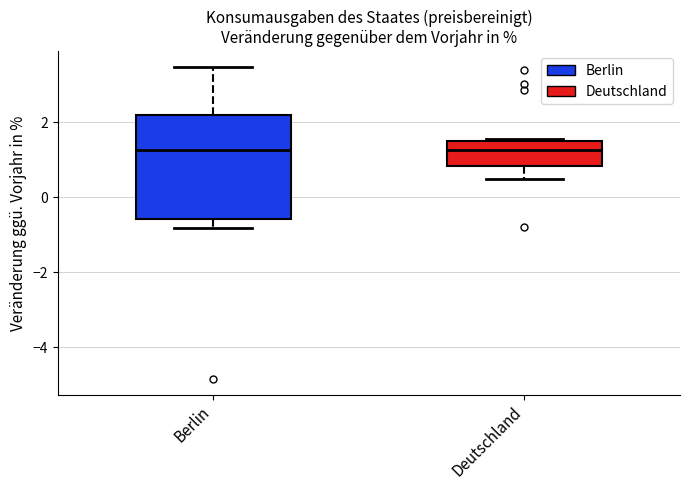

Where is the upper edge of the box for Deutschland on the y-axis? The values are not printed on the chart, so give them approximately, as read against the axis.

1.4